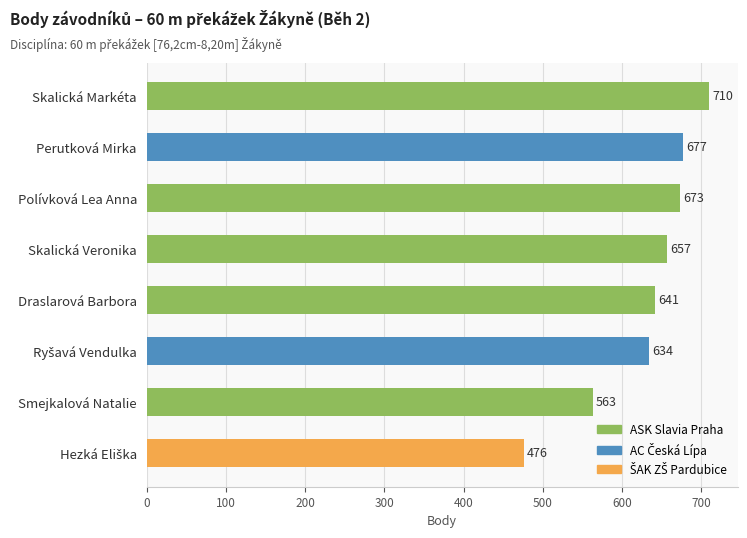

What is the label of the 3rd bar from the right?

Ryšavá Vendulka